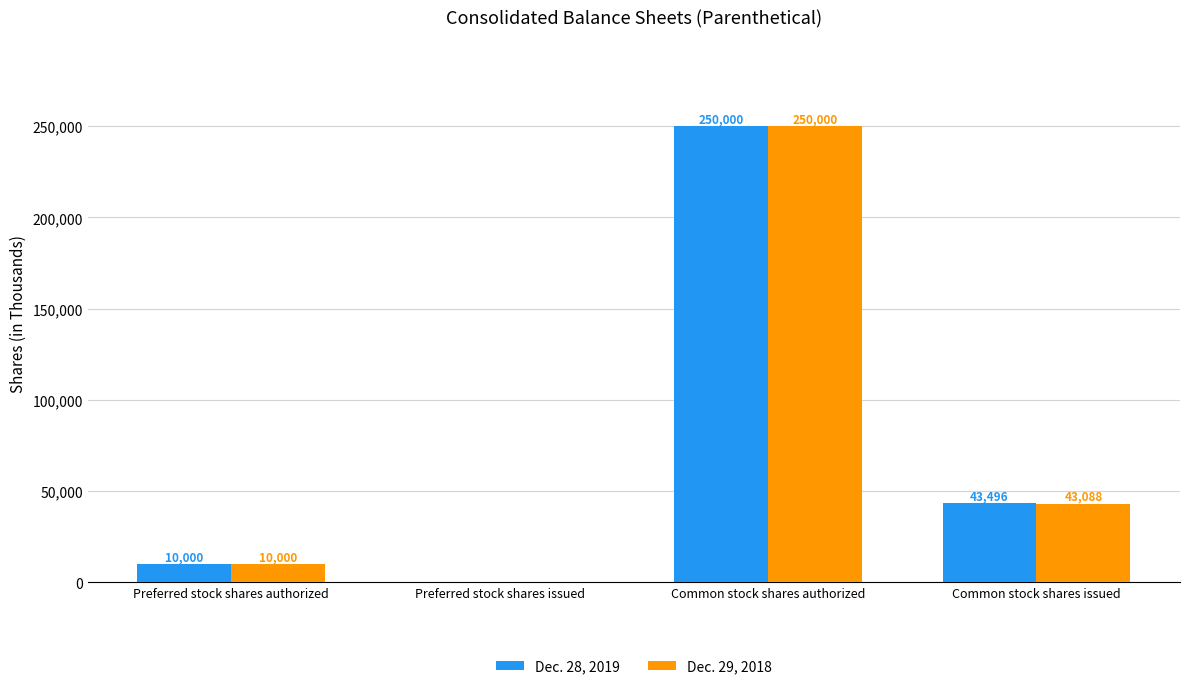

What is the difference between the Dec. 29, 2018 values at Preferred stock shares issued and Preferred stock shares authorized?

10000